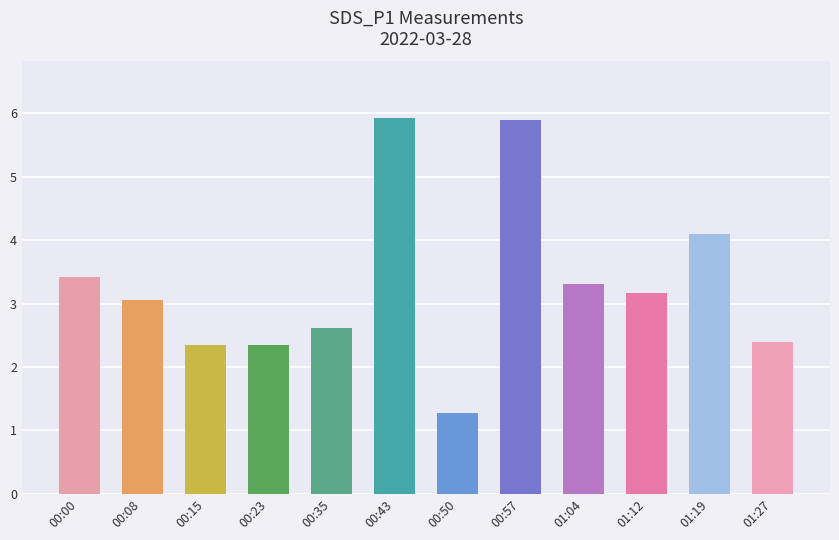

At which label is the value closest to 3?

00:08